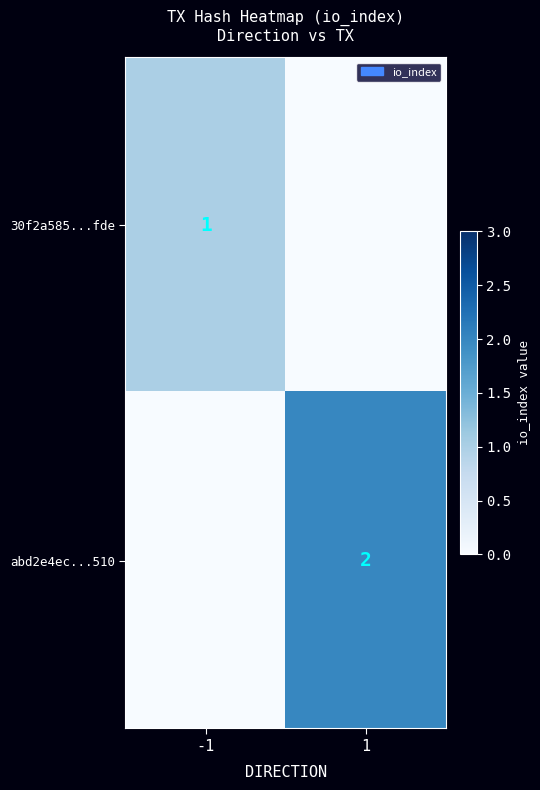

The 30f2a585...fde series shows 2 at -1. True or false?

False